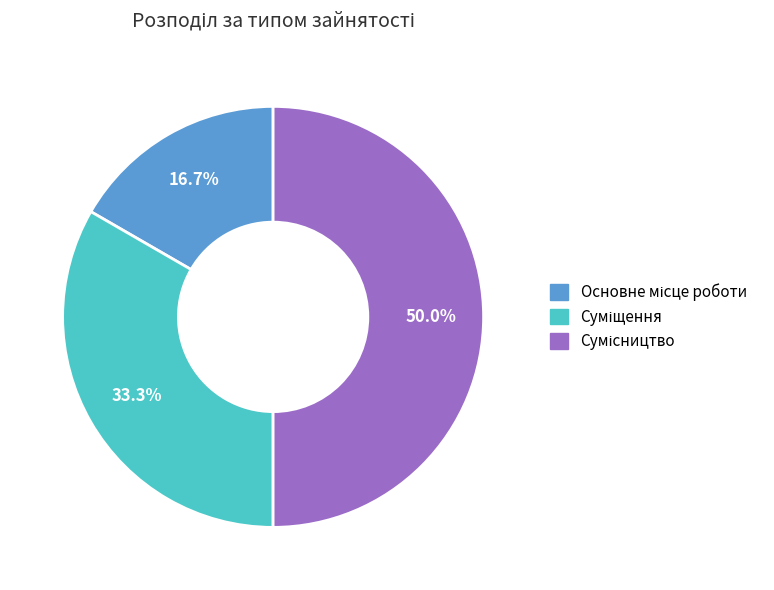

Is there any slice that represents more than half of the pie?

No